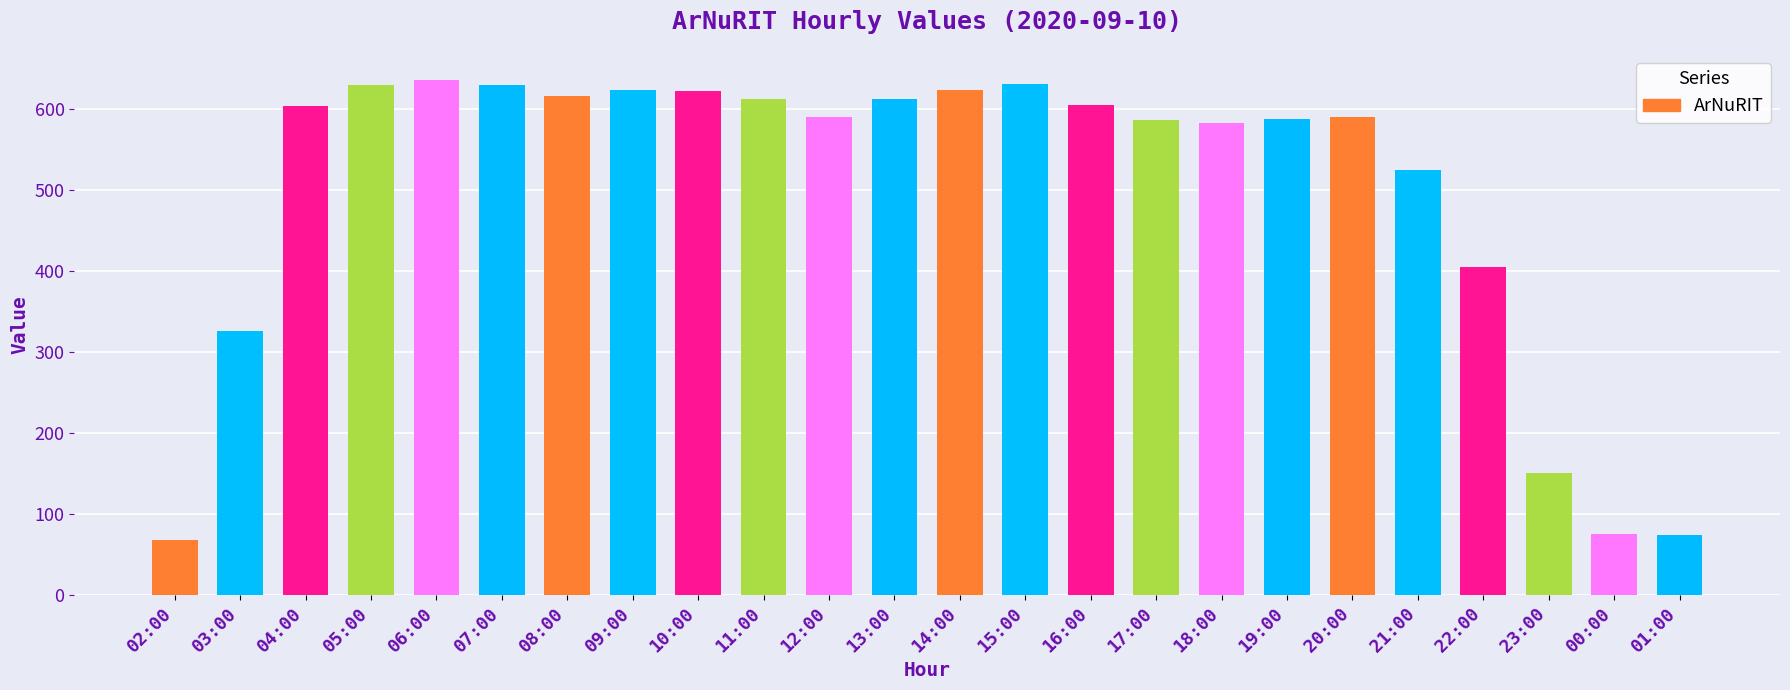

What is the change in value from 03:00 to 09:00?

+297